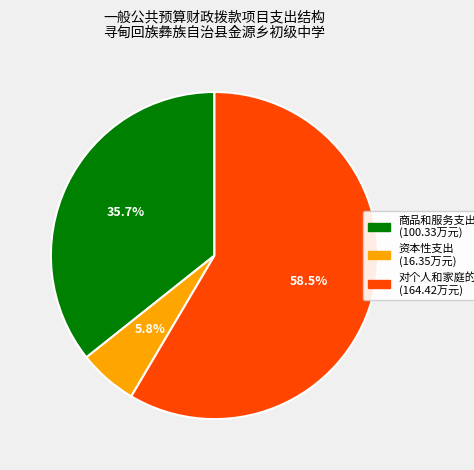

Count the number of slices in the pie.

3